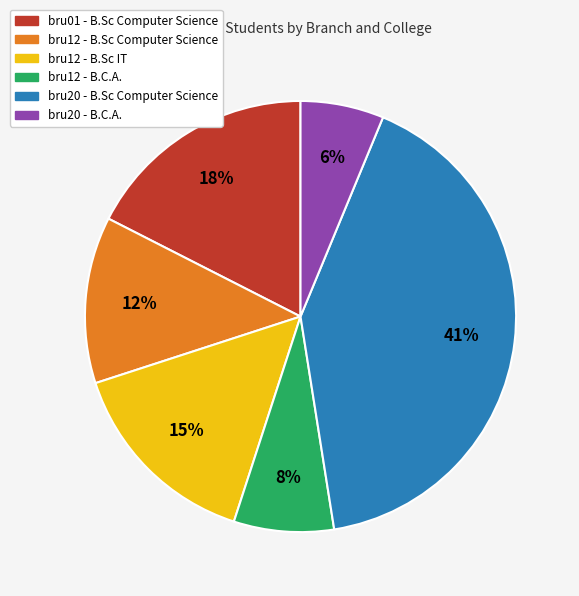

Is there any slice that represents more than half of the pie?

No